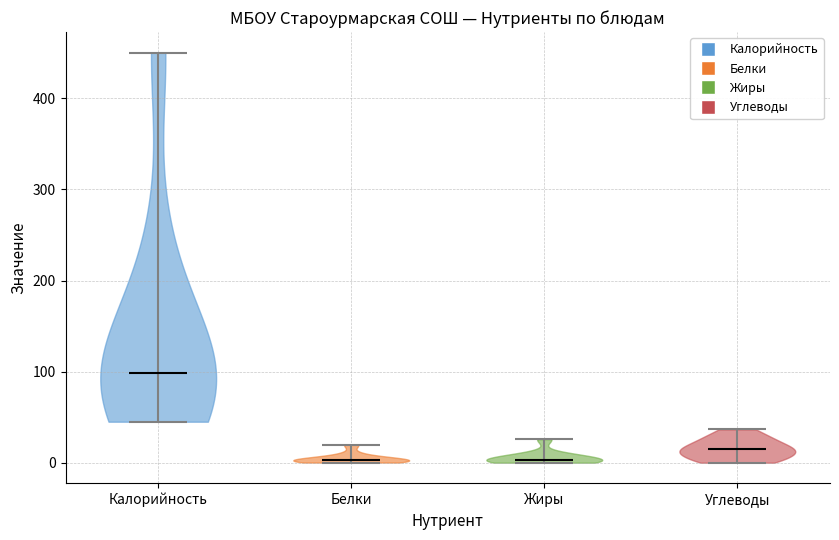

Reading left to right, read every violin against the y-axis: where its median line is, and the lowest and highest points it reaches. The values are not printed on the chart, so give them approximately, as read against the axis.

Калорийность: median line 100, lowest point 50, highest point 450
Белки: median line 0, lowest point 0, highest point 20
Жиры: median line 0, lowest point 0, highest point 30
Углеводы: median line 10, lowest point 0, highest point 40